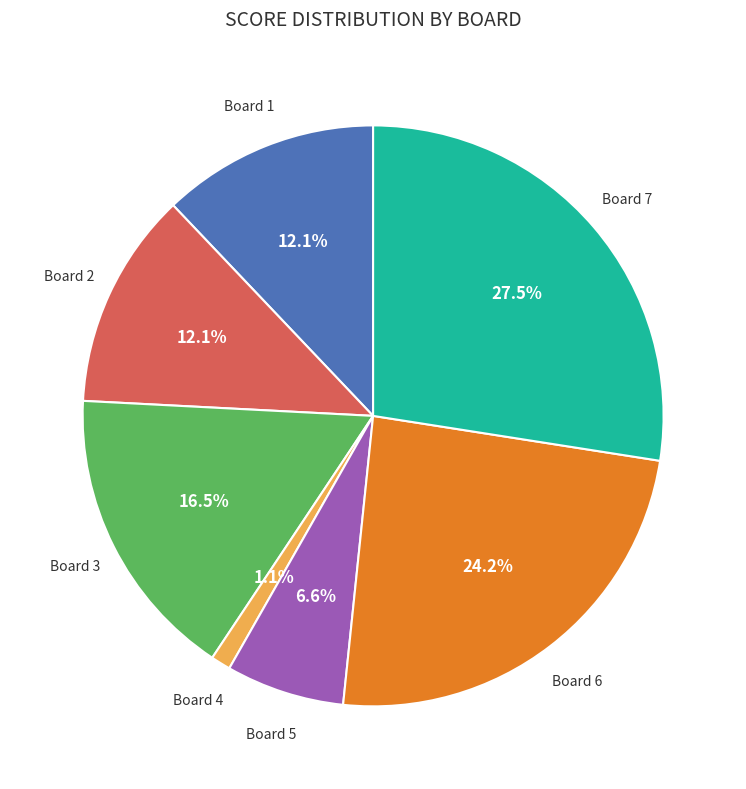

Is there any slice that represents more than half of the pie?

No